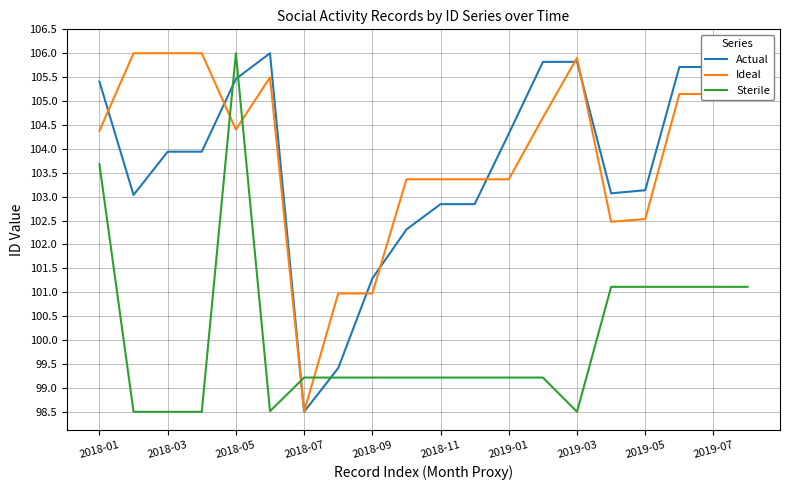

What is the maximum value for Actual?

106.0